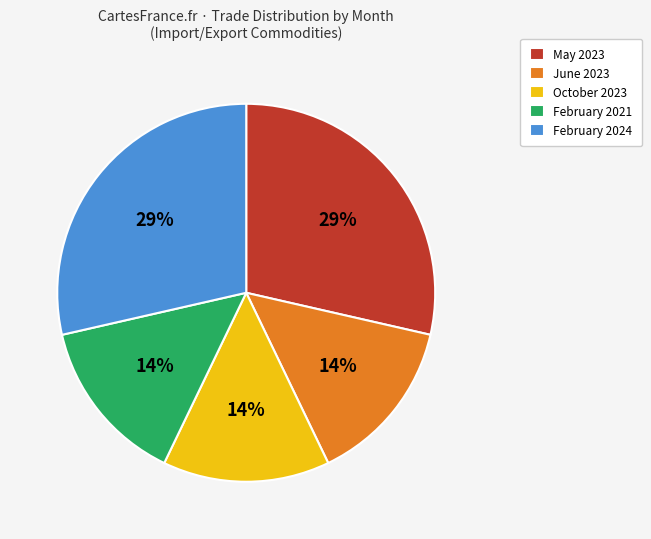

Do October 2023 and June 2023 together represent more than half of the pie?

No